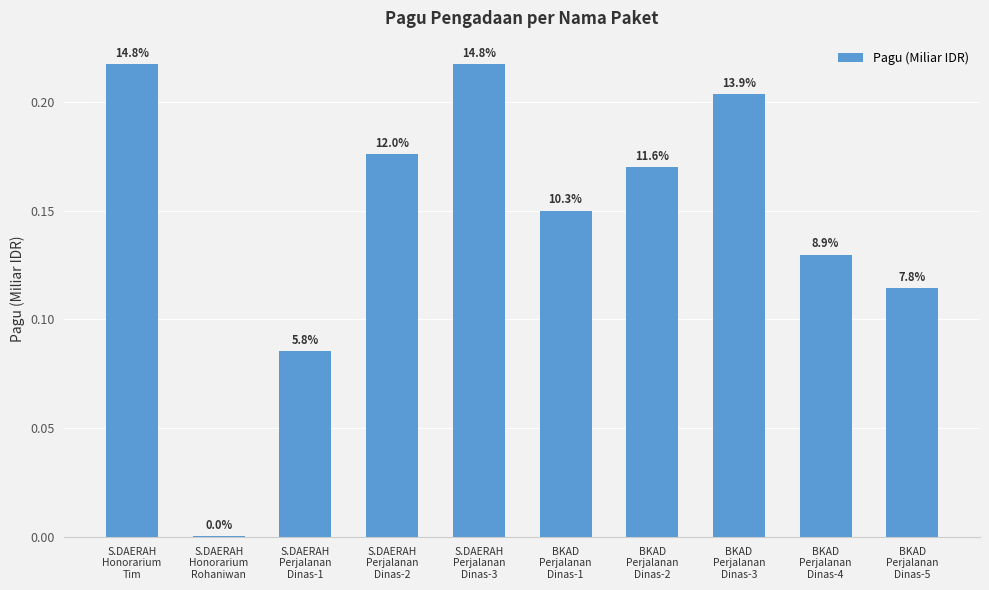

List the labels in order of value, largest first.

S.DAERAH
Perjalanan
Dinas-3, S.DAERAH
Honorarium
Tim, BKAD
Perjalanan
Dinas-3, S.DAERAH
Perjalanan
Dinas-2, BKAD
Perjalanan
Dinas-2, BKAD
Perjalanan
Dinas-1, BKAD
Perjalanan
Dinas-4, BKAD
Perjalanan
Dinas-5, S.DAERAH
Perjalanan
Dinas-1, S.DAERAH
Honorarium
Rohaniwan